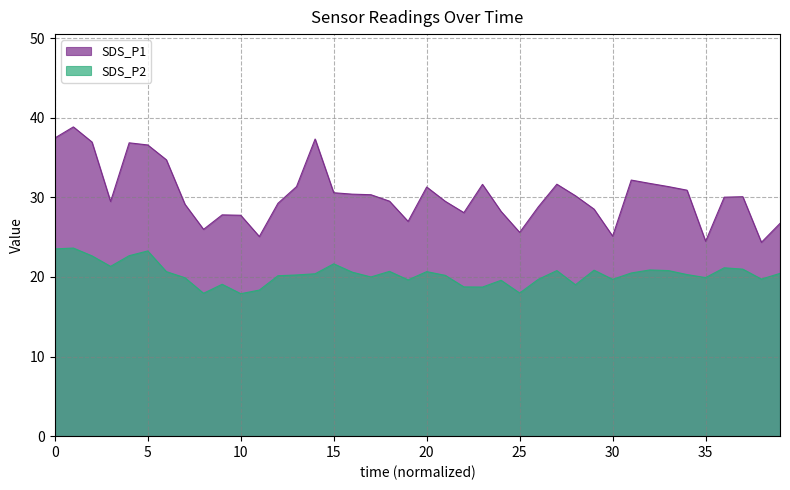

Rank the series by their maximum value, from lowest to highest.

SDS_P2, SDS_P1